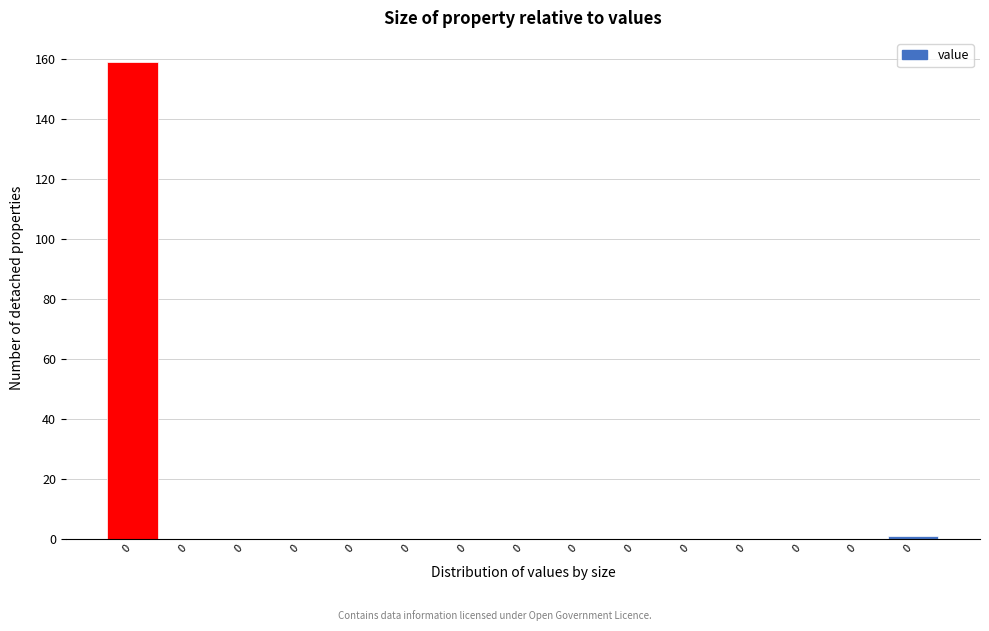

How many categories are shown in the chart?

15